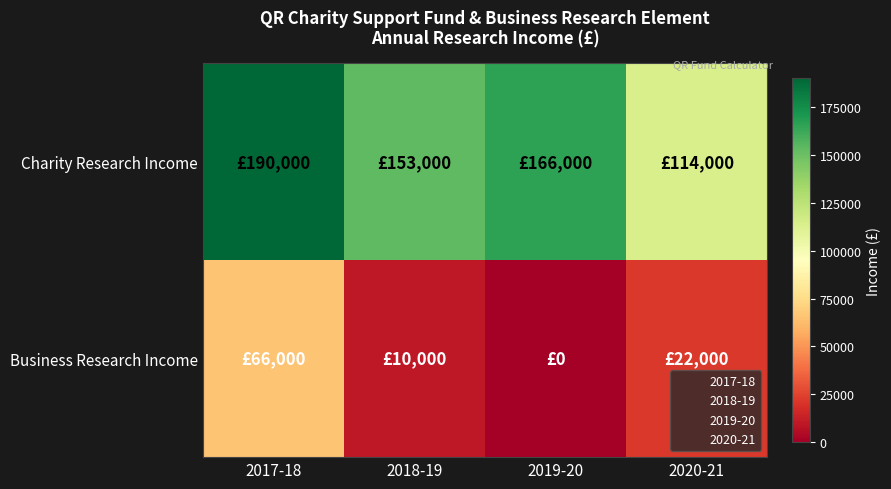

Reading left to right, what are all the values shown in this chart?

Charity Research Income: 2017-18=190000	2018-19=153000	2019-20=166000	2020-21=114000
Business Research Income: 2017-18=66000	2018-19=10000	2019-20=0	2020-21=22000